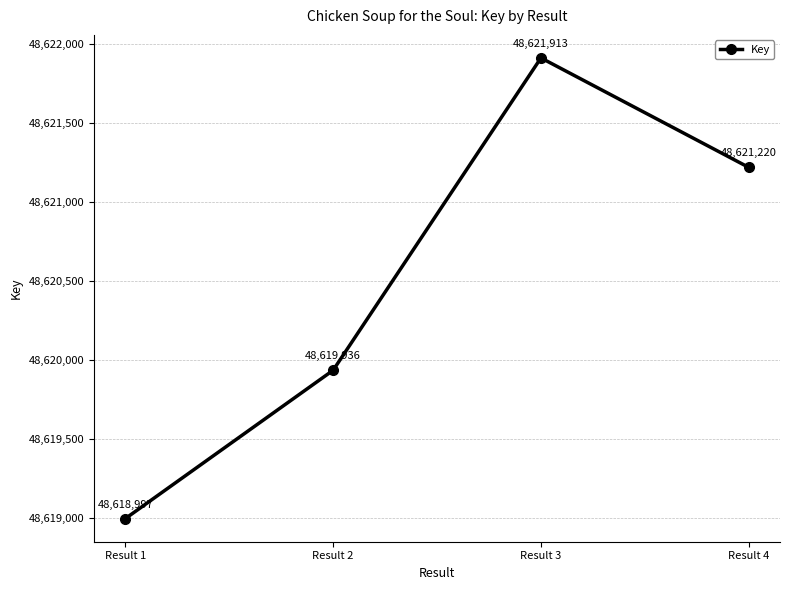

How many values are between 48619936 and 48621913?

3